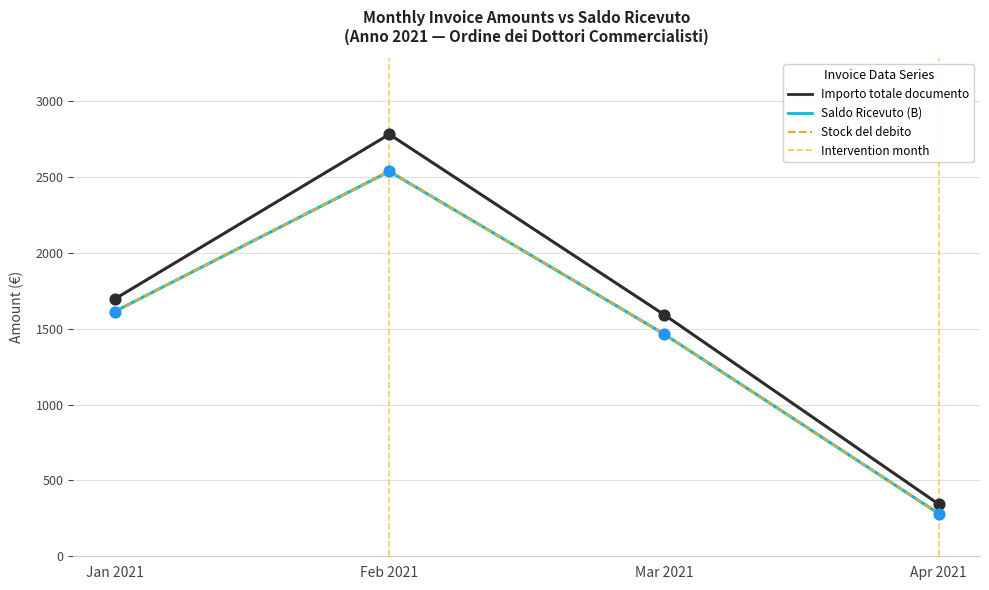

Is the value of Saldo Ricevuto (B) at Apr 2021 greater than the value of Importo totale documento at Mar 2021?

No